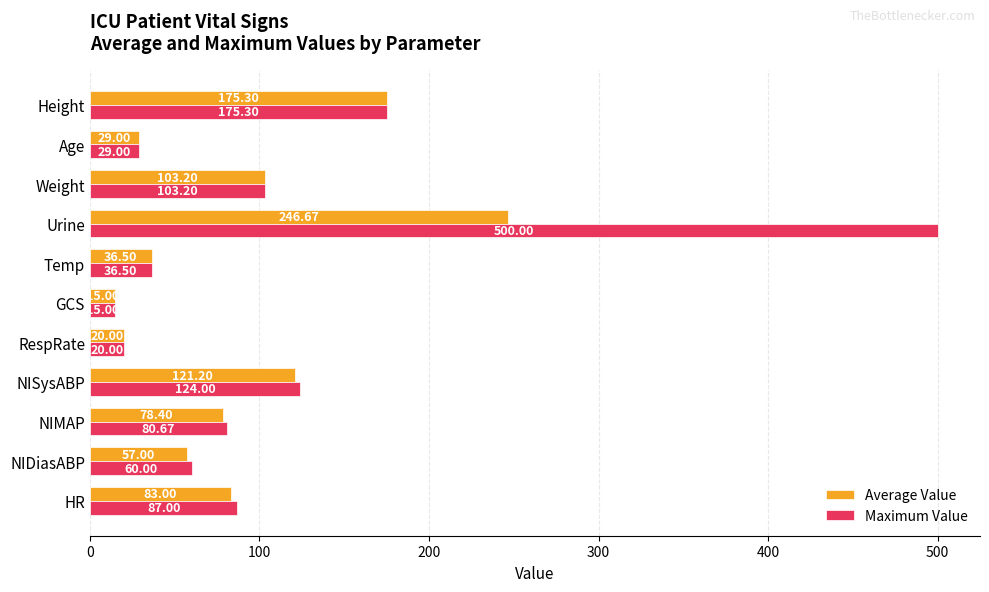

At which label does Average Value reach its minimum?

GCS